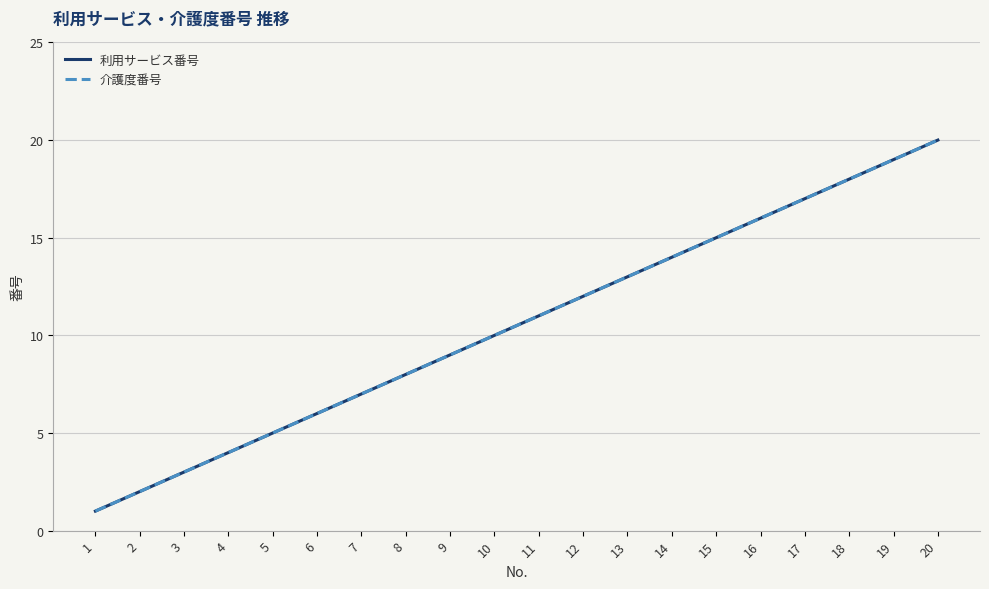

The 介護度番号 series shows 6 at 6. True or false?

True